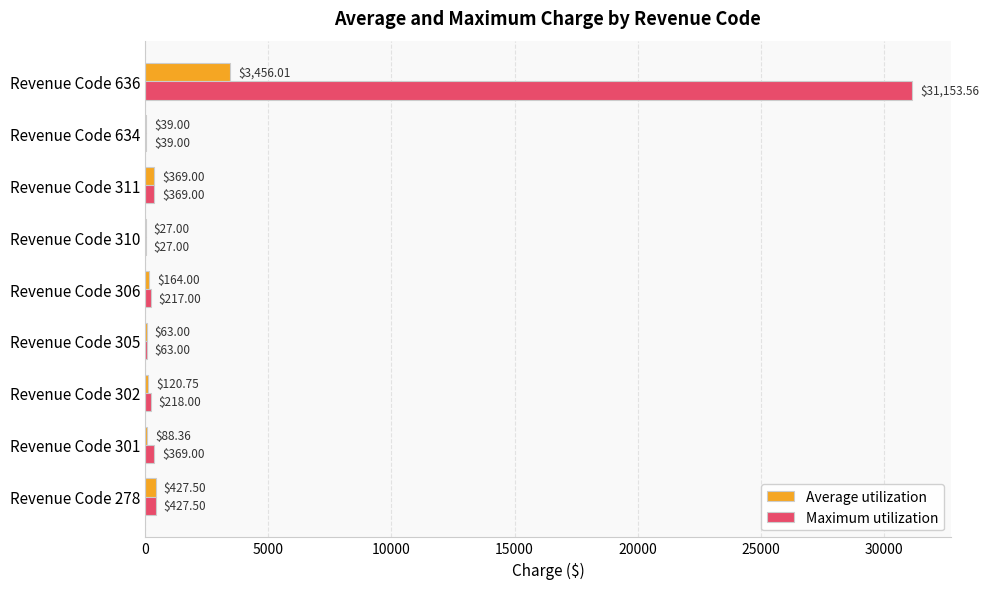

Between Revenue Code 302 and Revenue Code 306, which series saw the biggest shift?

Average utilization